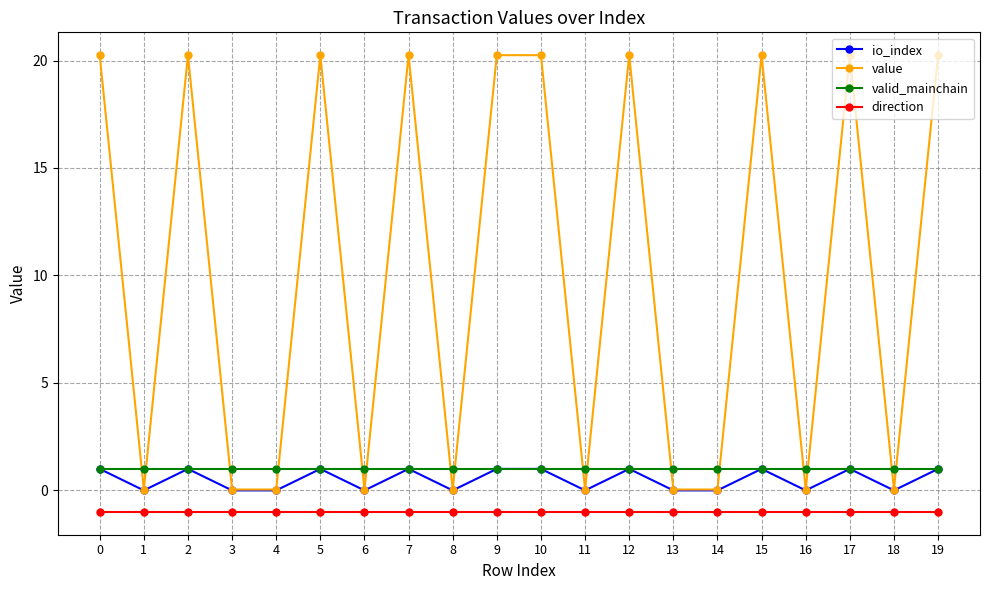

Which series has the largest total across all categories?

value